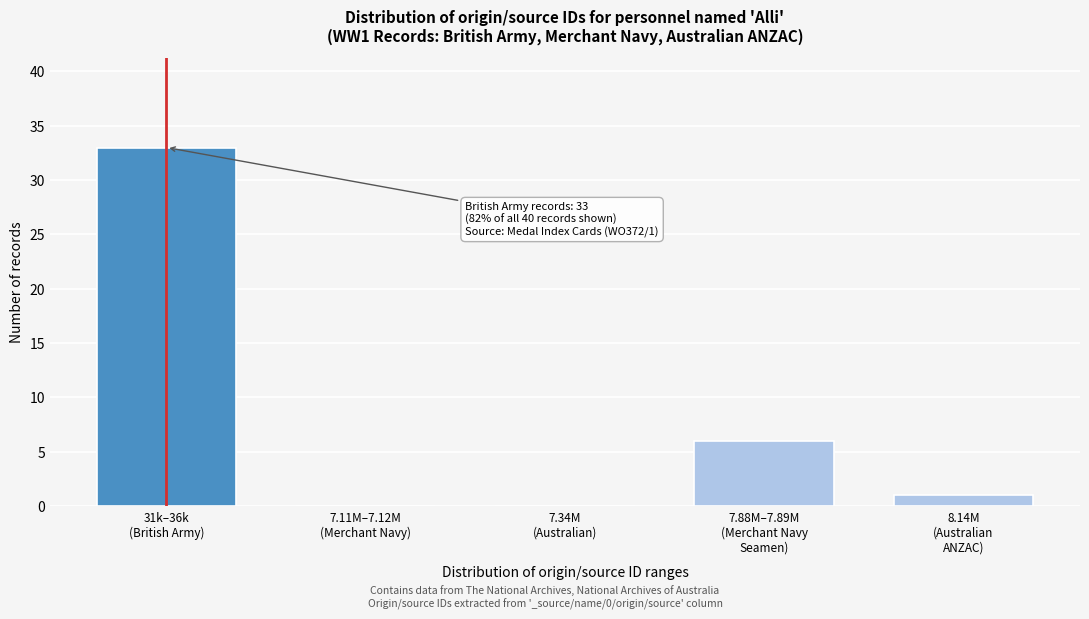

What is the sum of all values?

40